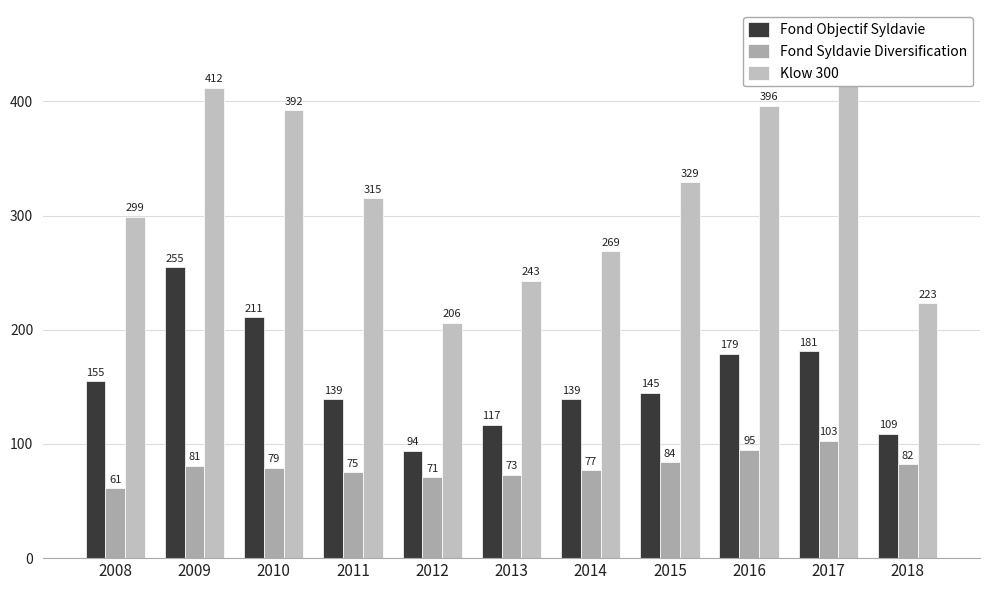

What is the total value across all series at 2016?

670